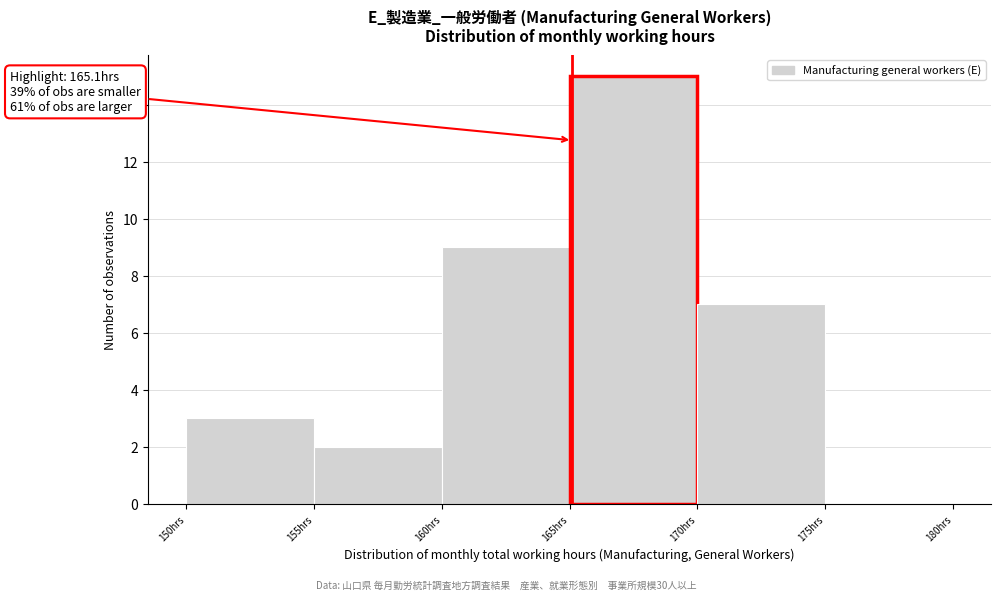

Over which range of the x-axis is the bar tallest?

165 to 170